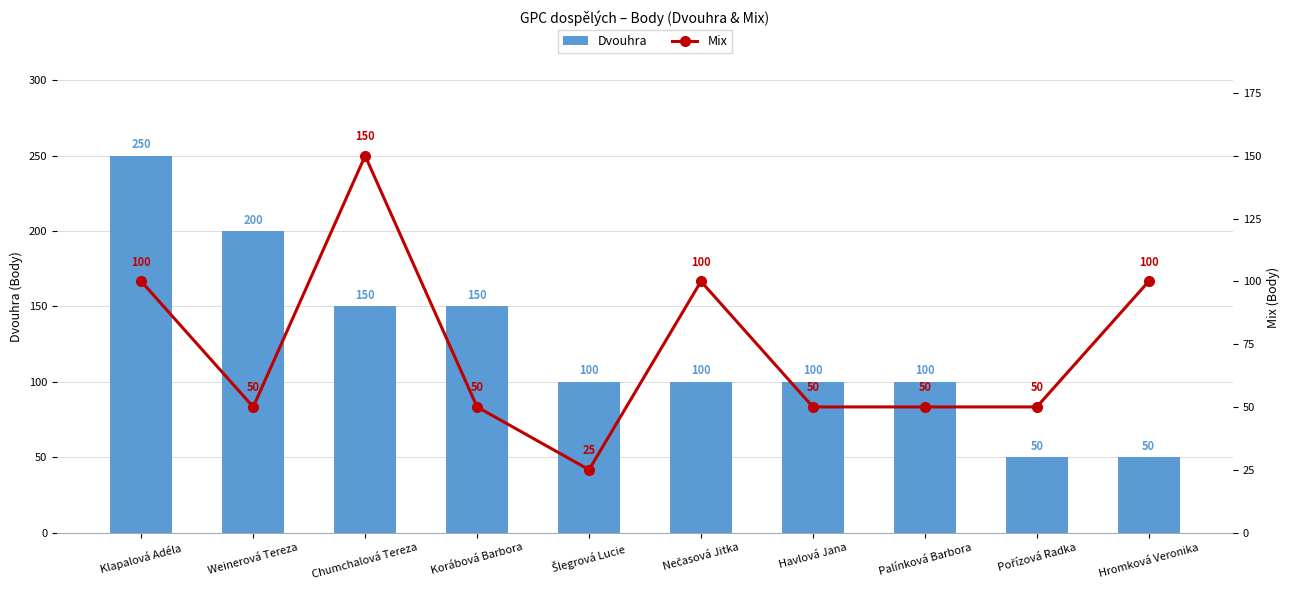

The Dvouhra series shows 250 at Klapalová Adéla. True or false?

True